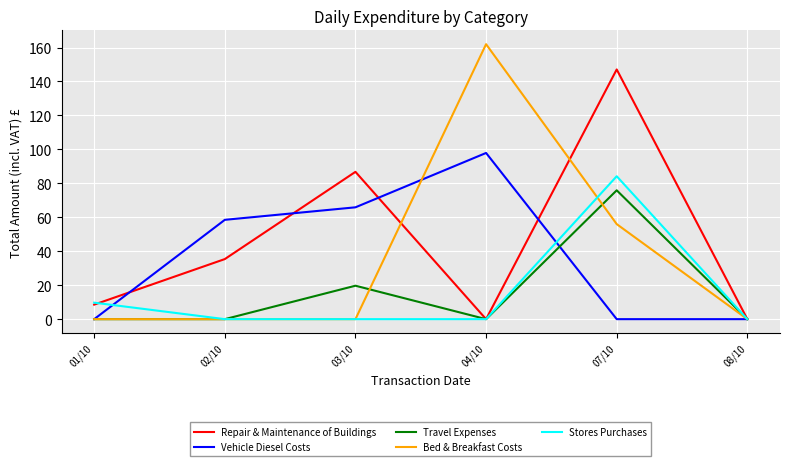

What is the total value across all series at 02/10?

93.9